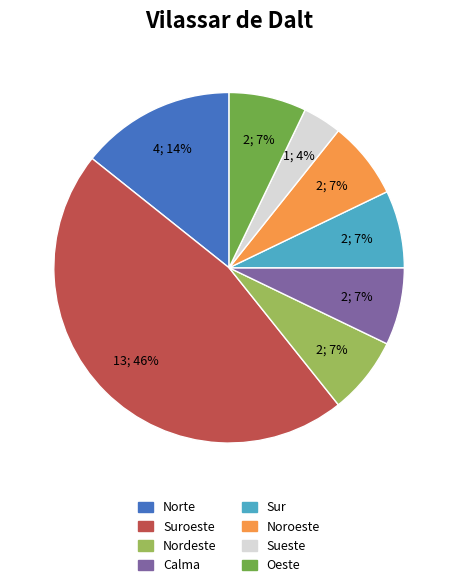

Is there a majority slice in this chart?

No